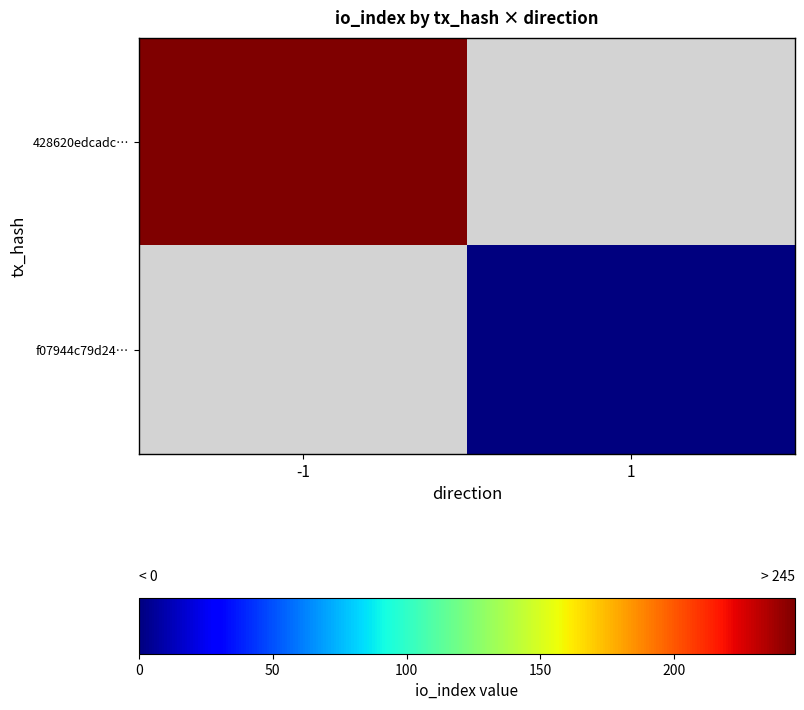

At how many categories does at least one series exceed 175?

1